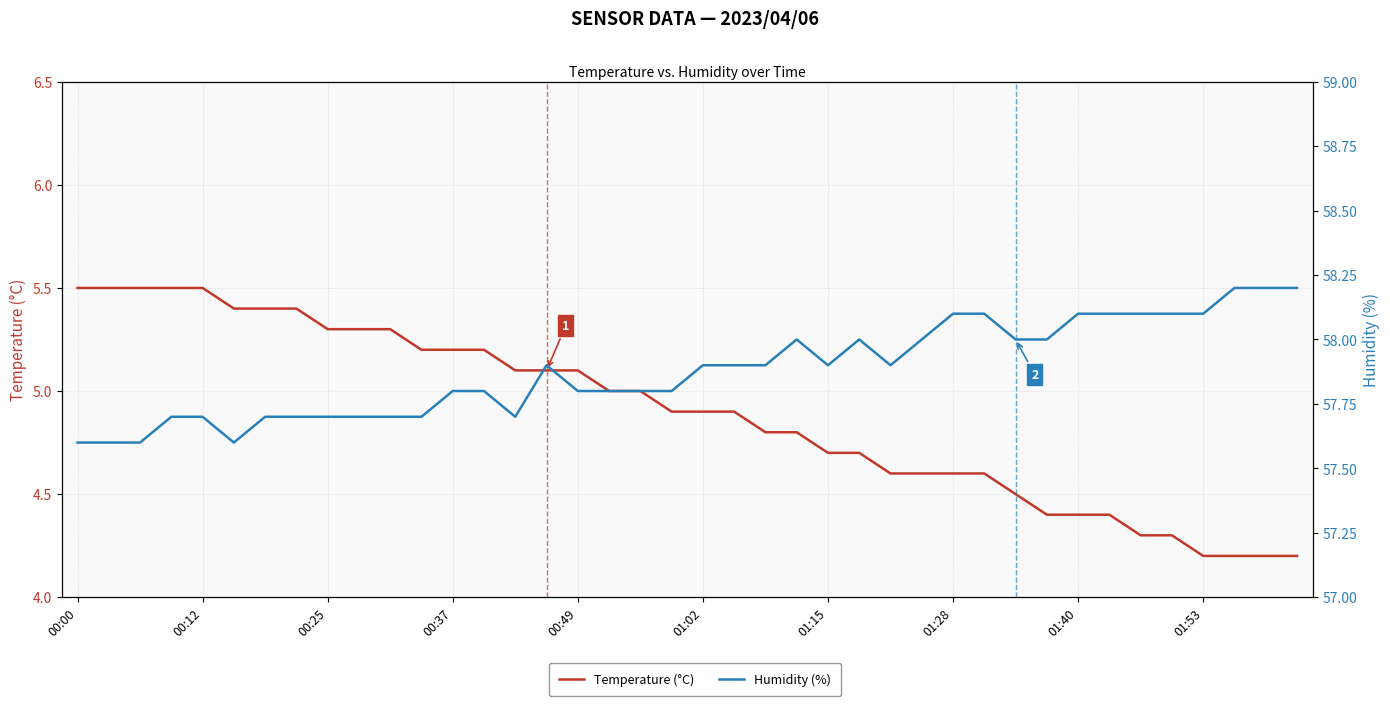

Rank the series at 00:37 from lowest to highest value.

Temperature (°C), Humidity (%)